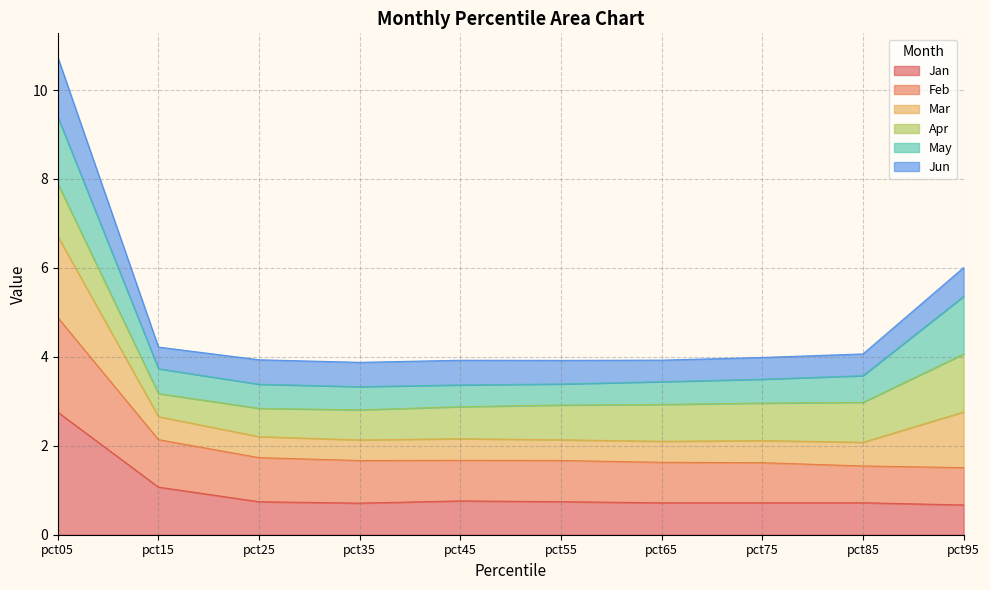

List the labels in order of Jan value, largest first.

pct05, pct15, pct45, pct55, pct25, pct85, pct75, pct65, pct35, pct95